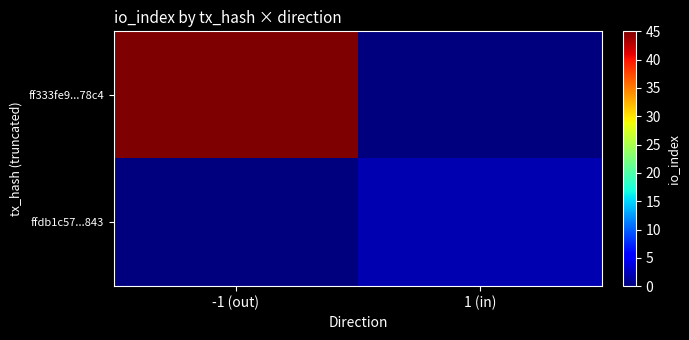

What is the total value across all series at 1 (in)?

2